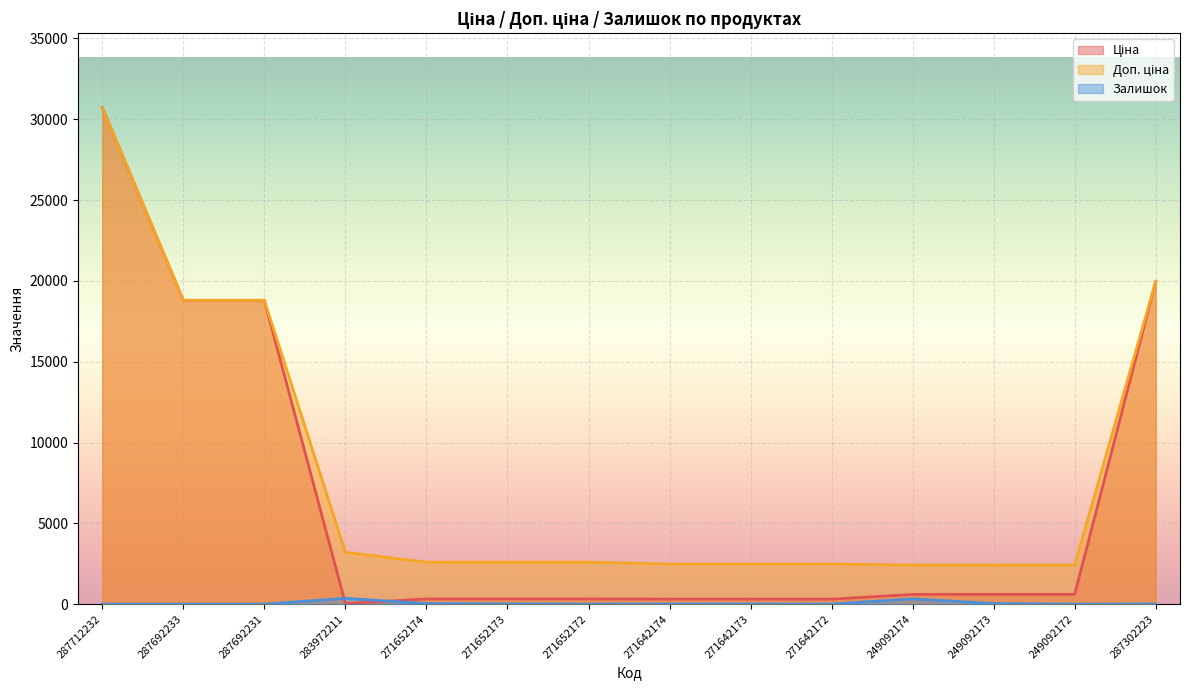

Reading left to right, list all the values displayed in this chart.

Ціна: 287712232=30717.1	287692233=18796.8	287692231=18796.8	283972211=32.0	271652174=324.8	271652173=324.8	271652172=324.8	271642174=310.3	271642173=310.3	271642172=310.3	249092174=603.7	249092173=603.7	249092172=603.7	287302223=19964.2
Доп. ціна: 287712232=30717.1	287692233=18796.8	287692231=18796.8	283972211=3205.0	271652174=2598.3	271652173=2598.3	271652172=2598.3	271642174=2482.4	271642173=2482.4	271642172=2482.4	249092174=2414.8	249092173=2414.8	249092172=2414.8	287302223=19964.2
Залишок: 287712232=0.0	287692233=0.0	287692231=0.0	283972211=360.0	271652174=34.0	271652173=15.0	271652172=4.0	271642174=11.0	271642173=10.0	271642172=4.0	249092174=328.0	249092173=38.0	249092172=0.0	287302223=7.0